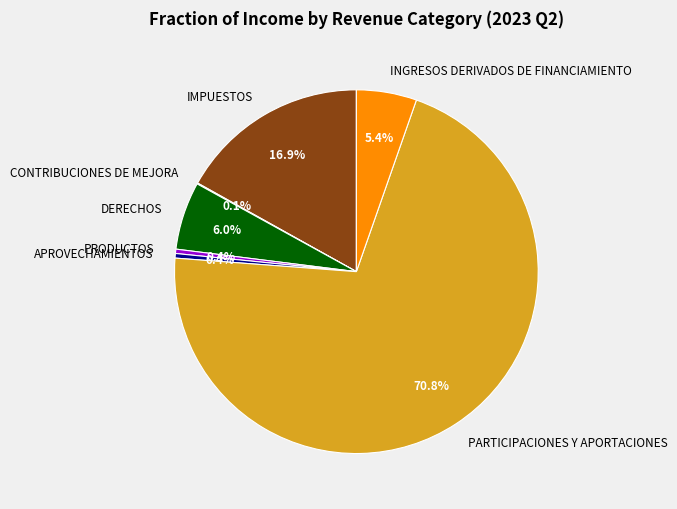

Which category has the biggest portion of the pie?

PARTICIPACIONES Y APORTACIONES